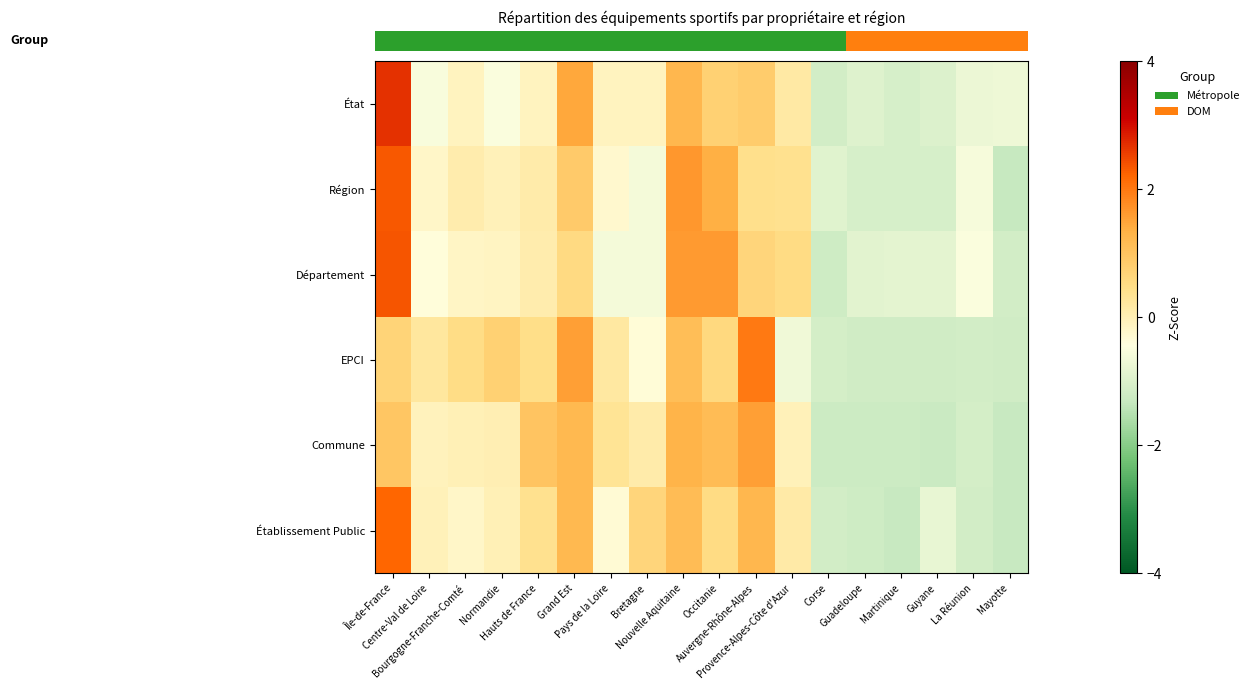

Count the number of categories in the chart.

18